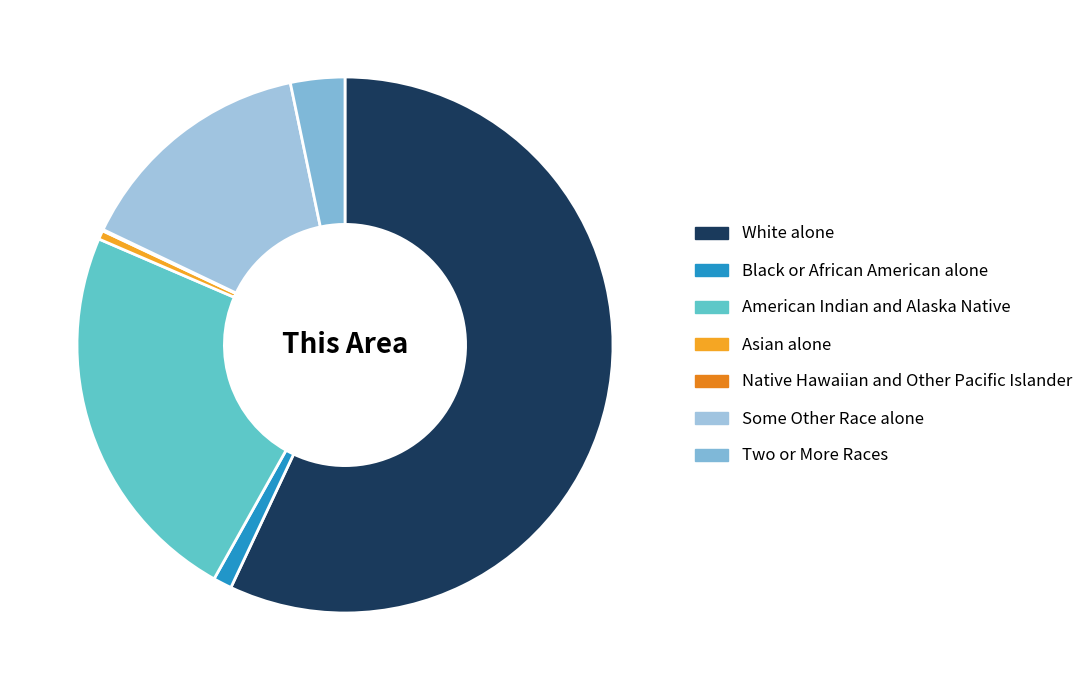

Approximately how many times larger is the value at White alone compared to American Indian and Alaska Native?

2.4